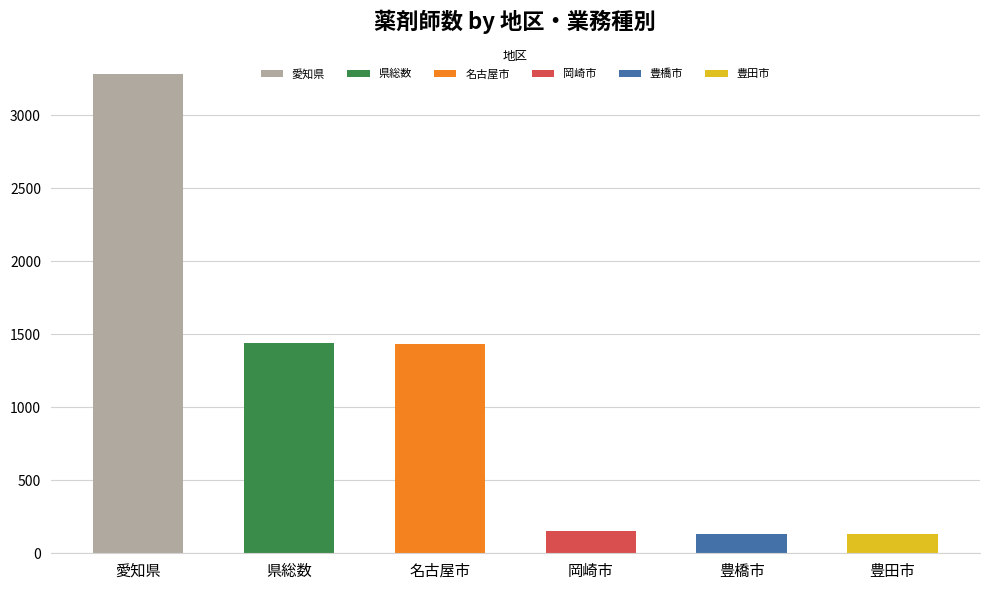

The value at 県総数 is 546. True or false?

False